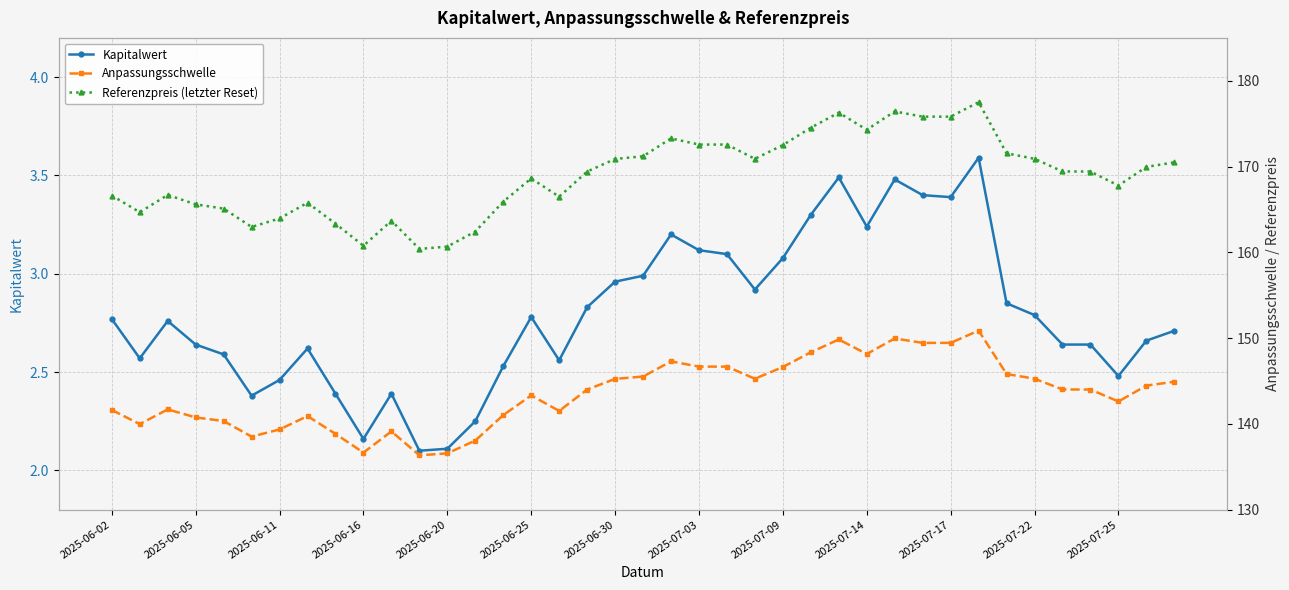

Which series has the largest range (max minus min)?

Referenzpreis (letzter Reset)